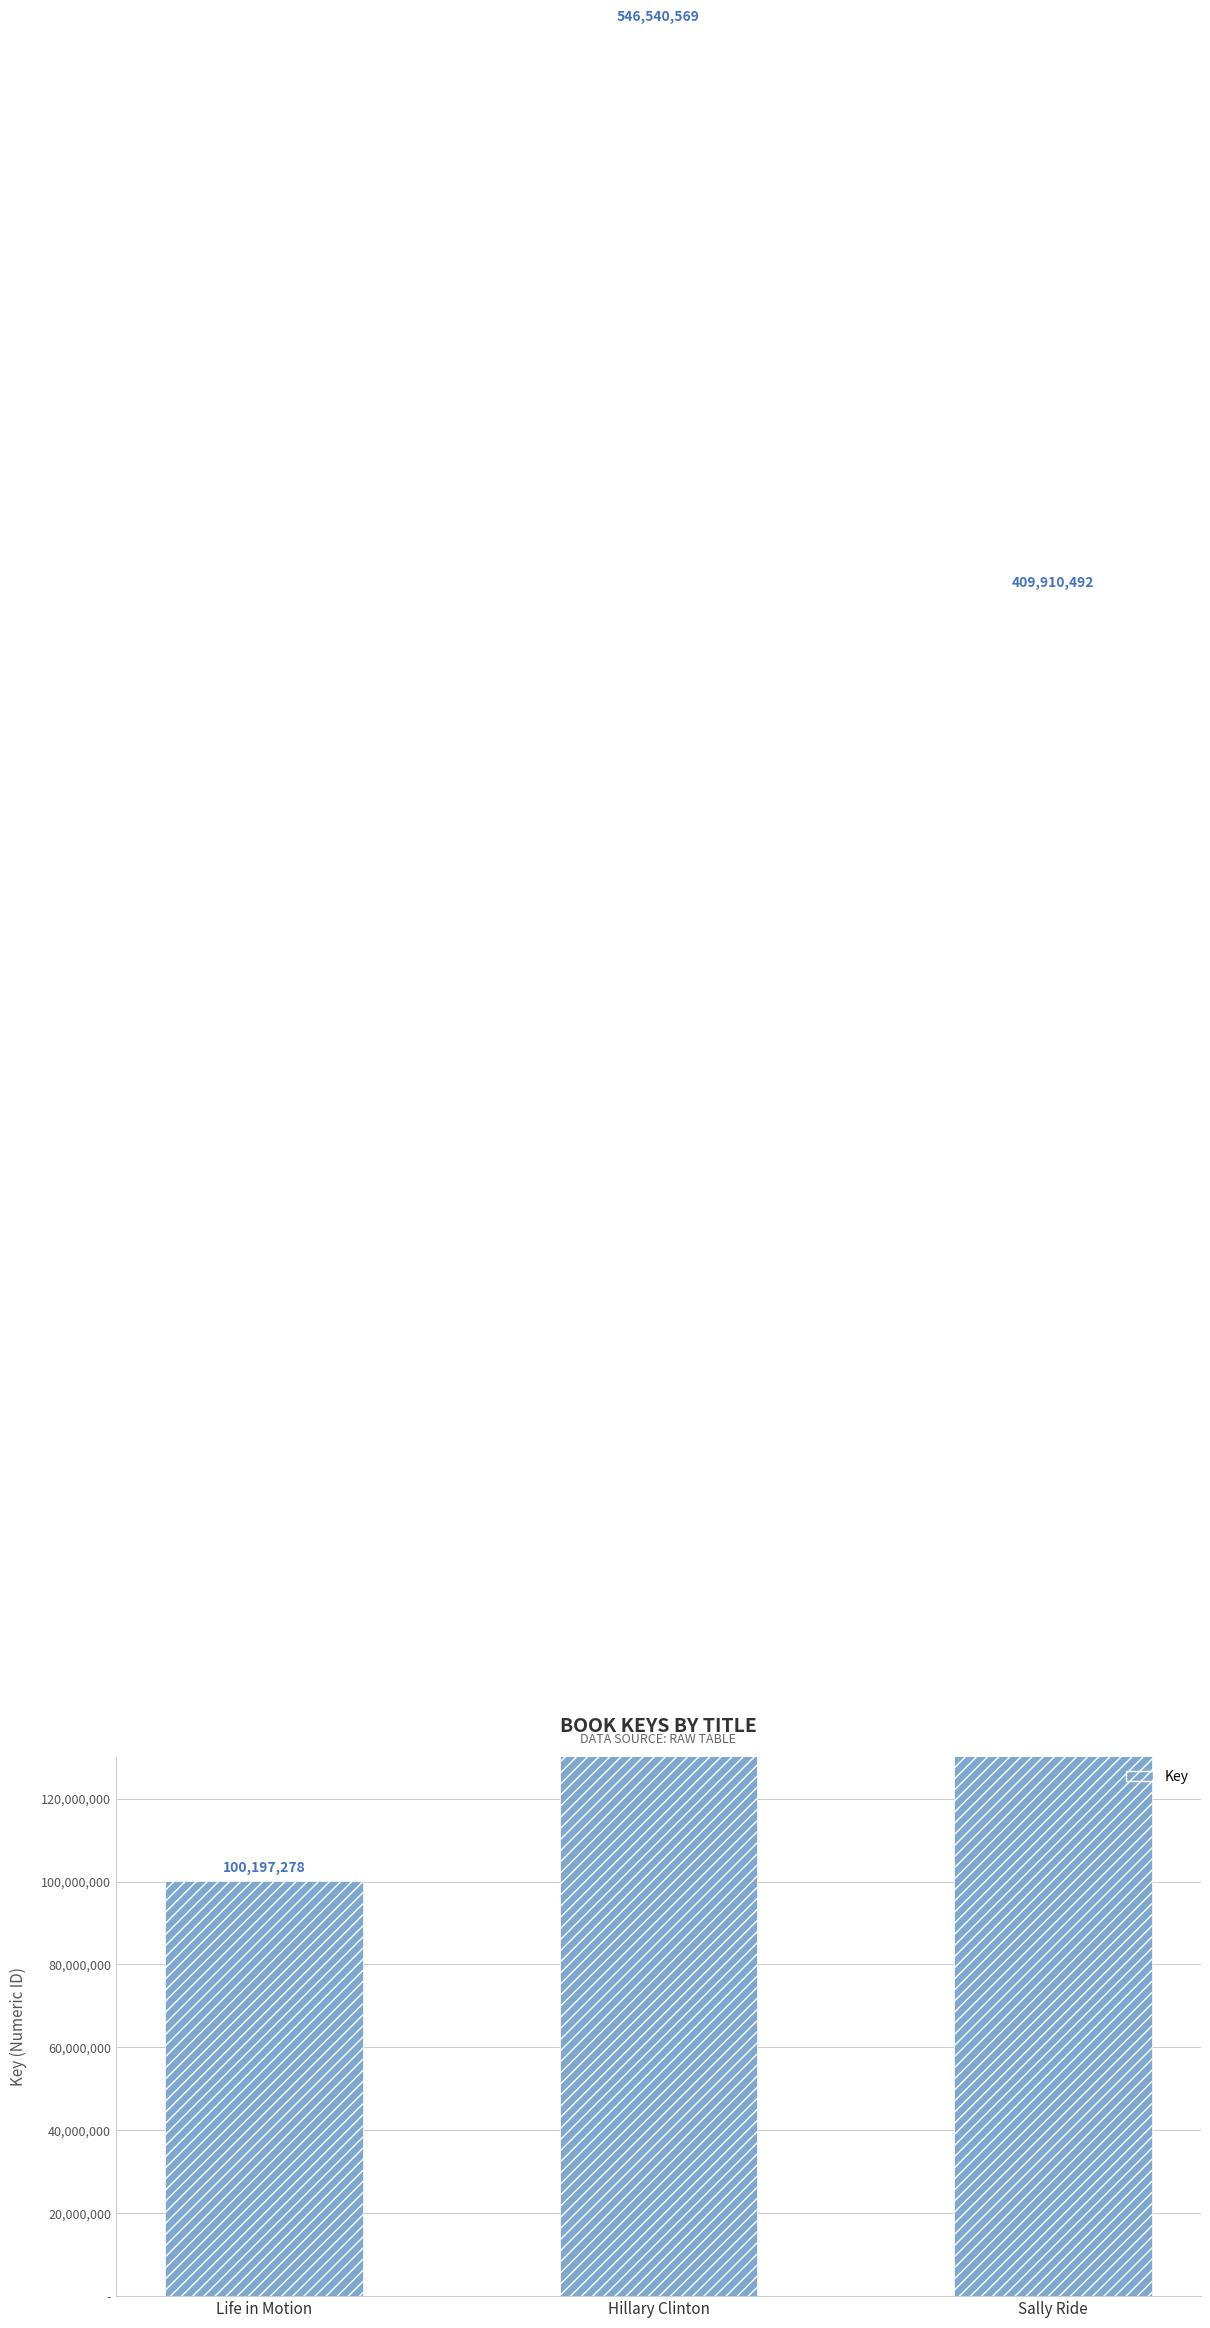

Approximately how many times larger is the value at Hillary Clinton compared to Sally Ride?

1.3